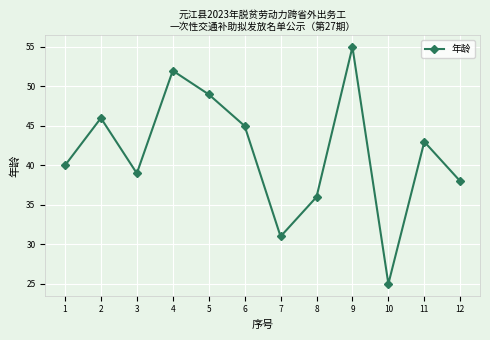

What is the ratio of the value at 12 to the value at 3?

1.0